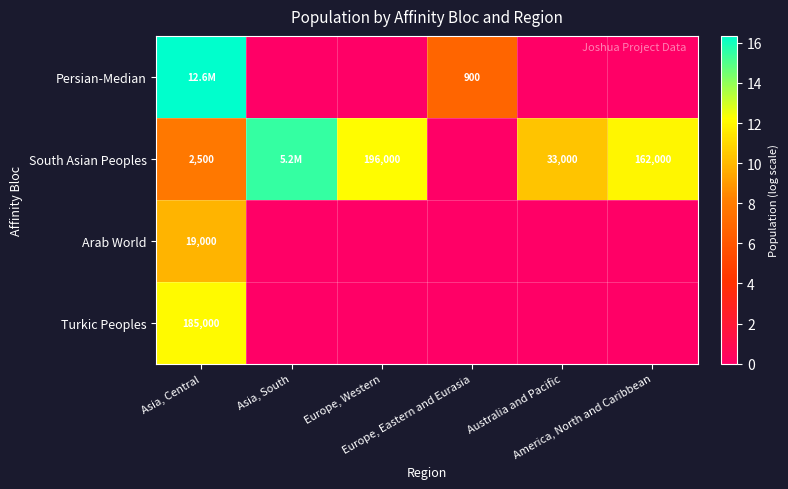

What is the difference between the Arab World values at Europe, Western and Asia, Central?

9.9